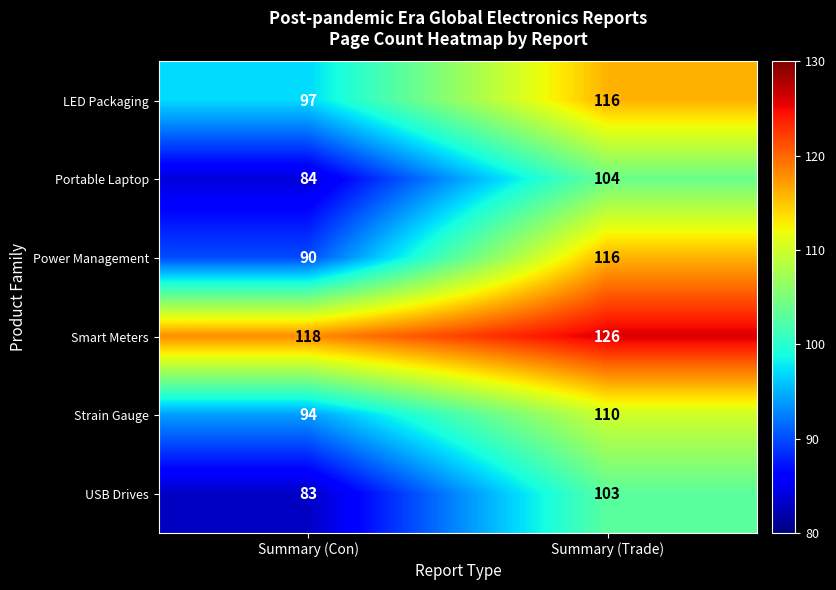

What is the sum of all Power Management values?

206